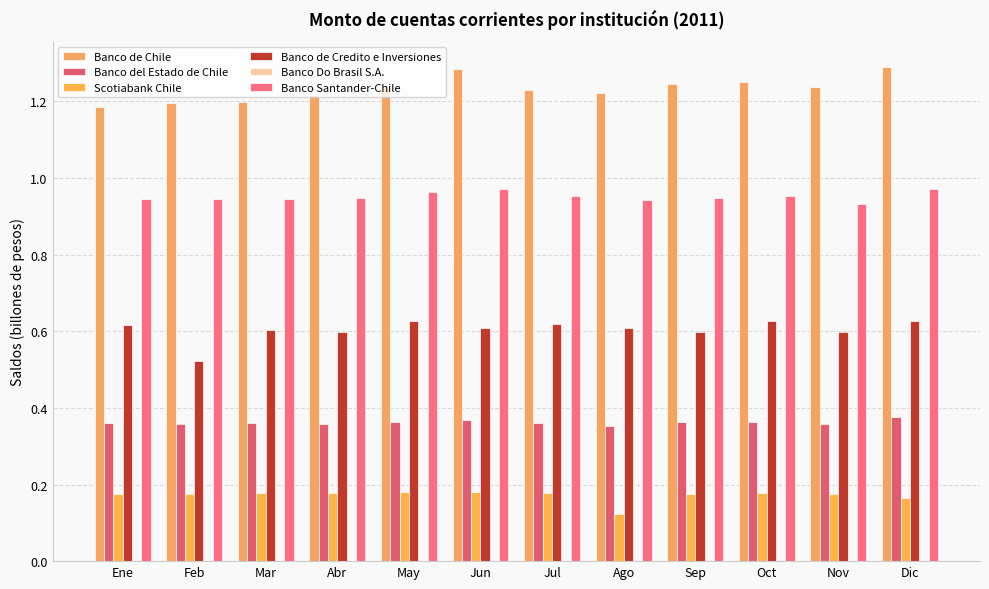

What is the label of the 5th bar from the right?

Ago